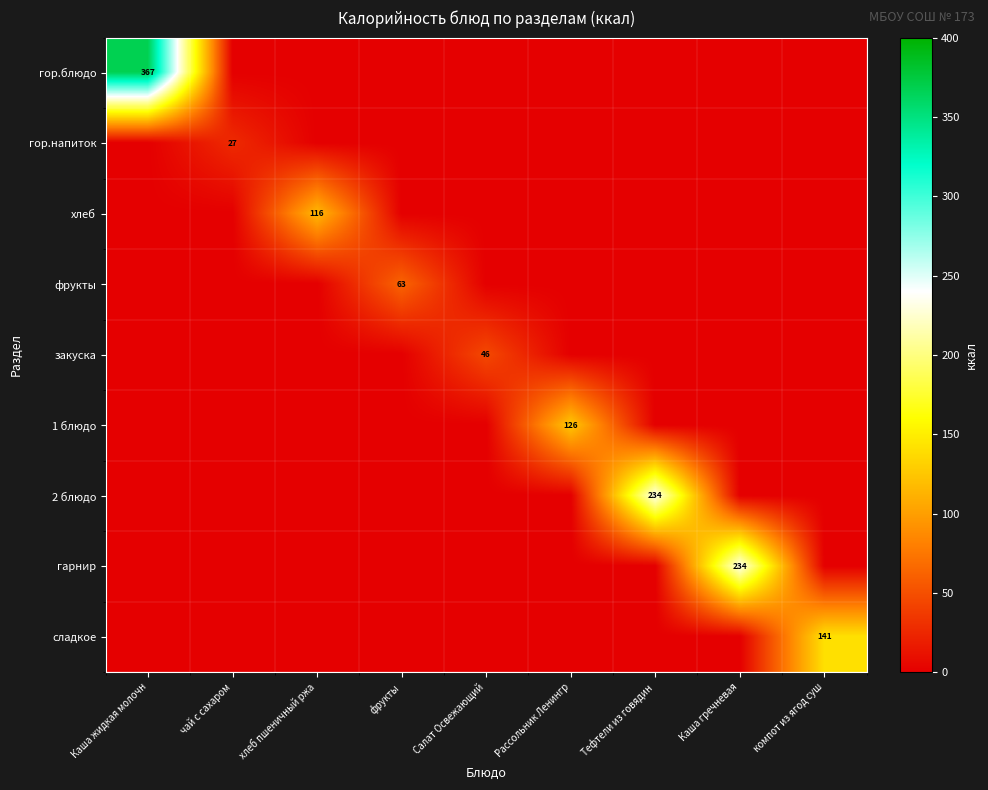

What is the total value across all series at Тефтели из говядин?

234.1